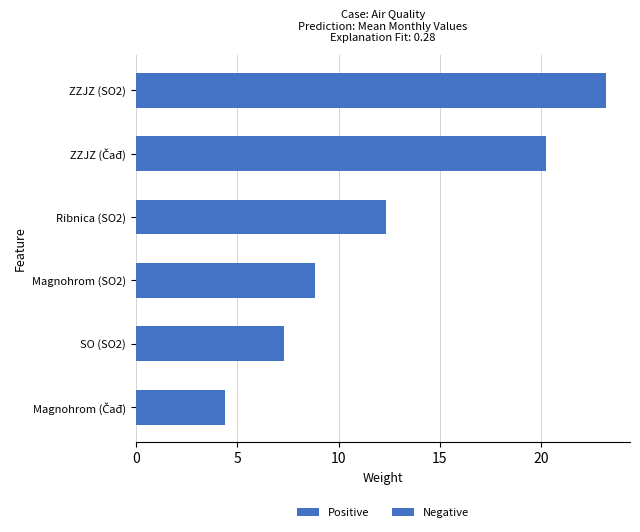

At which label is the value closest to 13?

Ribnica (SO2)